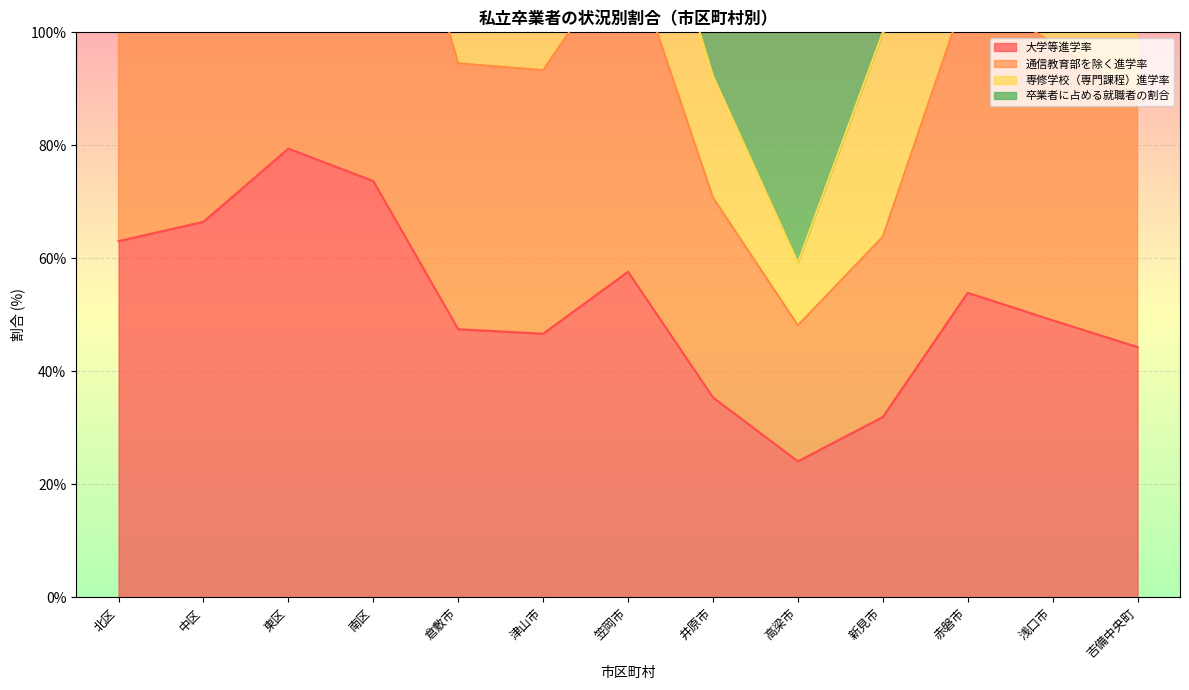

What is the label of the 1st point from the right?

吉備中央町